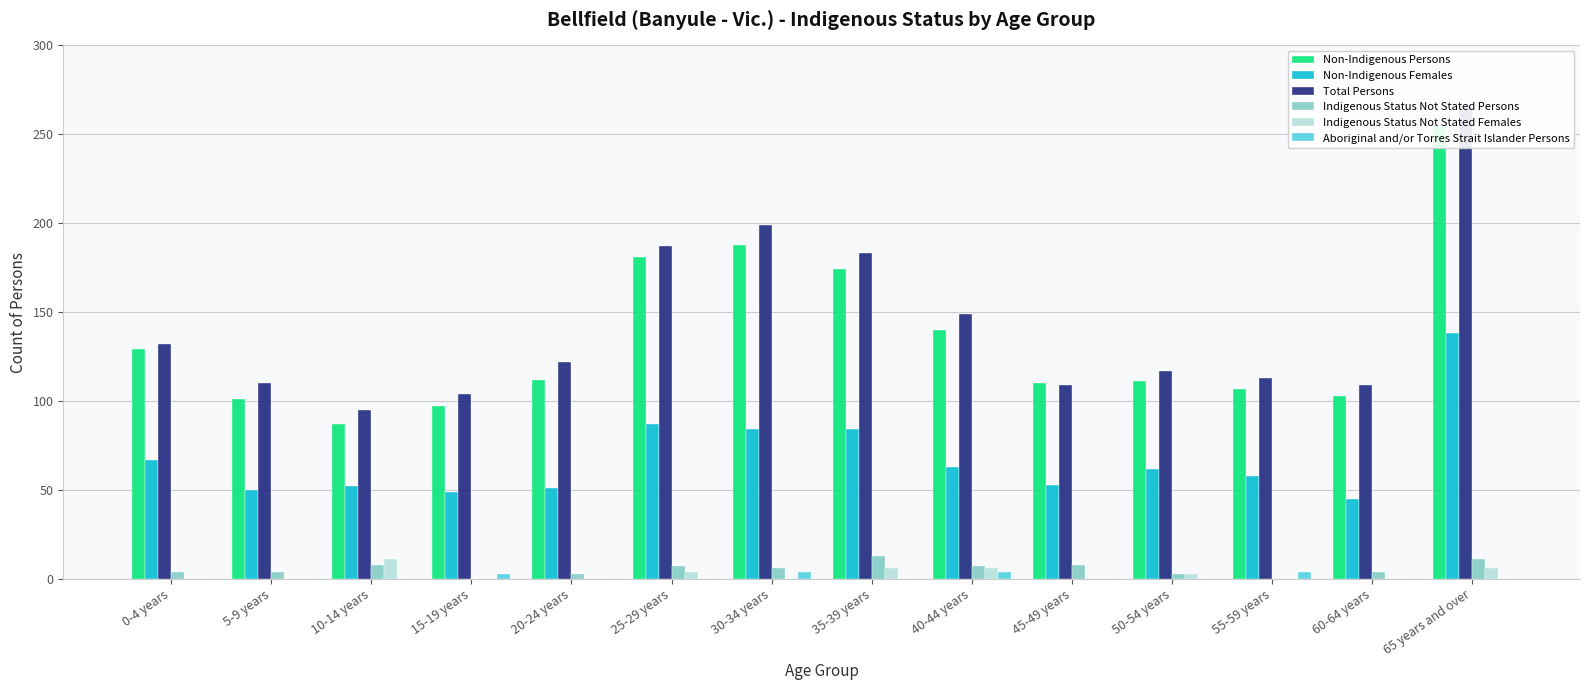

What is the total value across all series at 25-29 years?

466